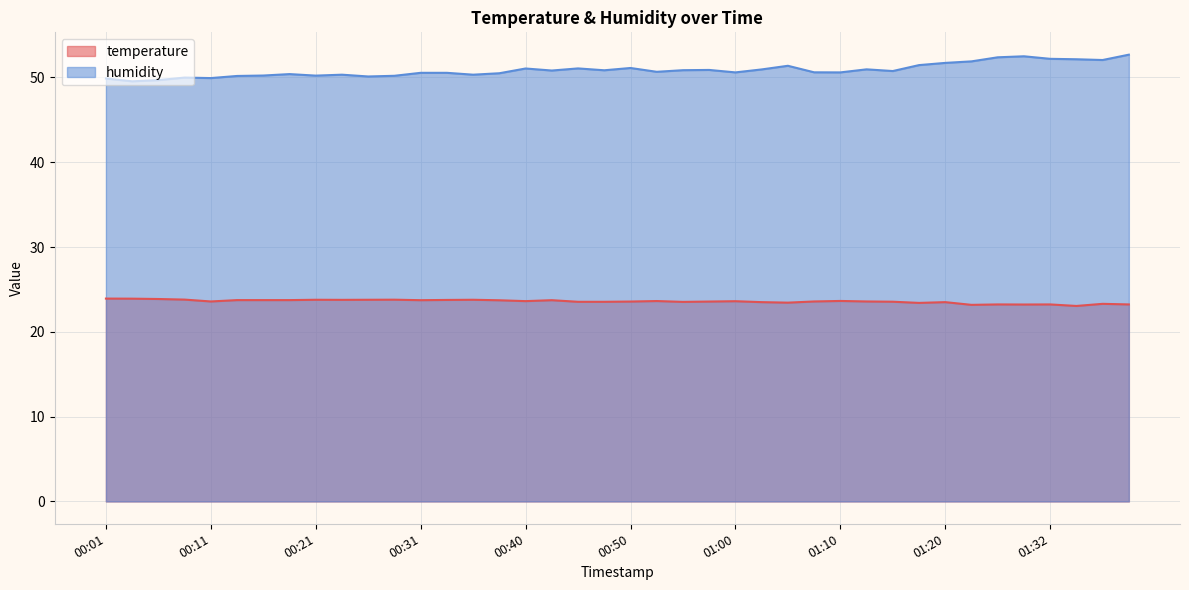

What is the sum of the temperature values at 00:28 and 00:48?

47.3